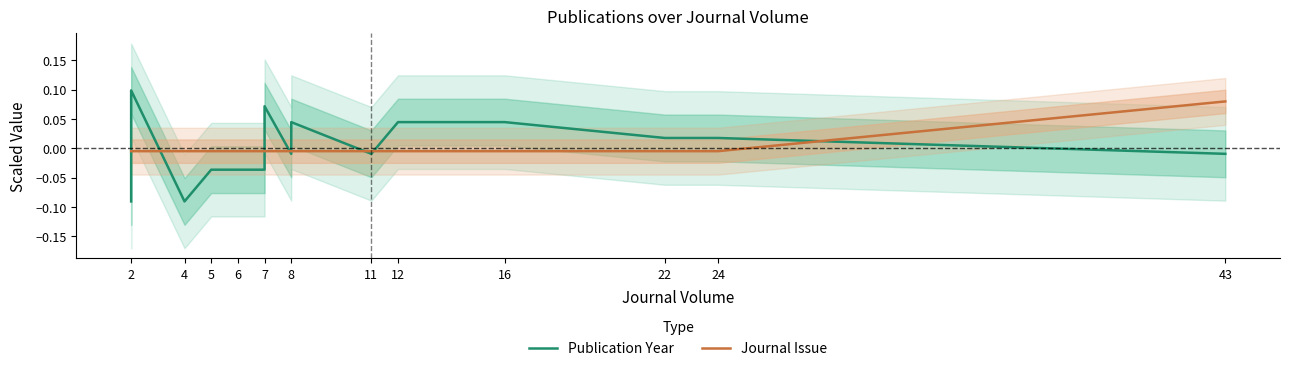

Does the chart display data point markers on the line(s)?

No